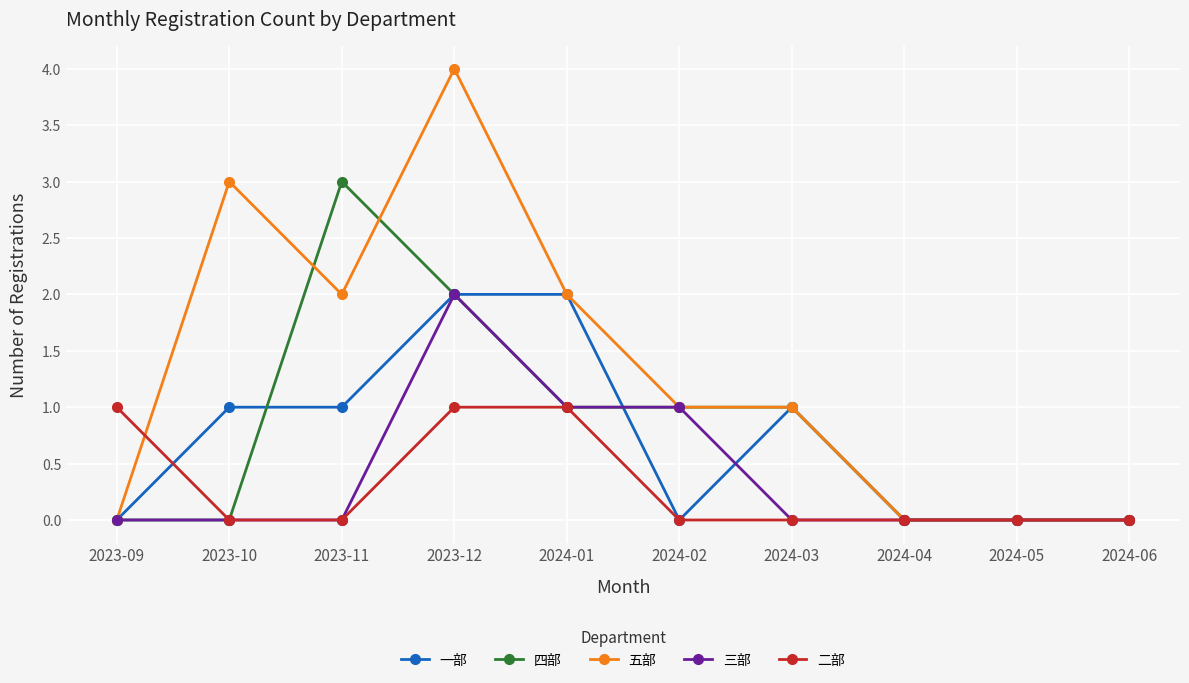

Which series has the widest spread of values?

五部